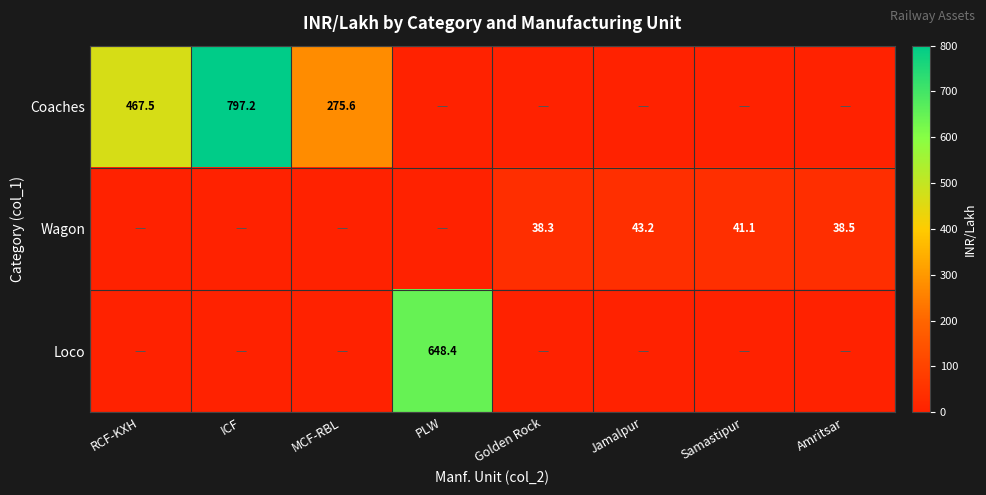

Is it true that Wagon equals 43.2 at Jamalpur?

True